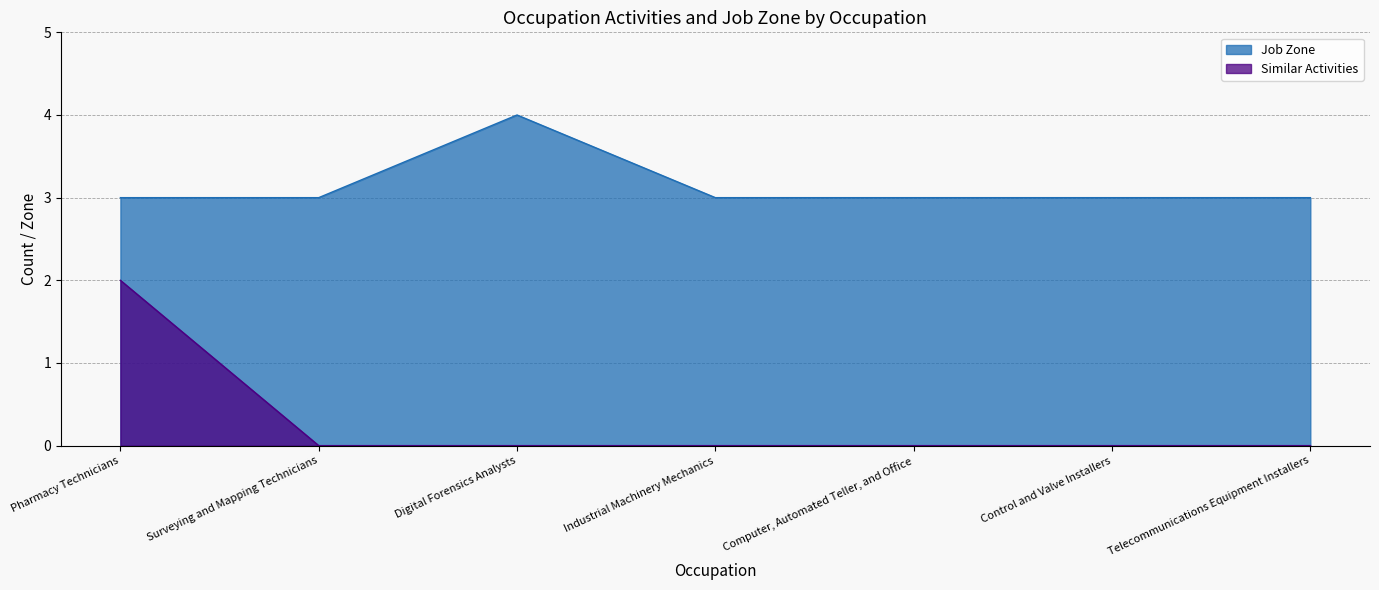

What is the sum of all Similar Activities values?

2